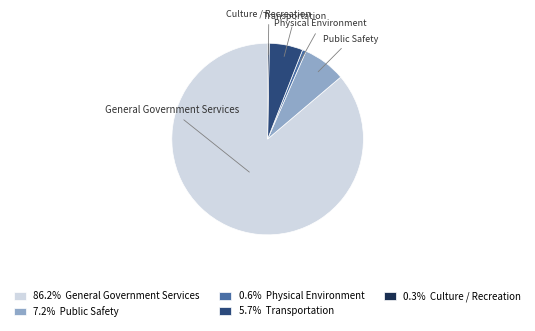

True or false: Public Safety accounts for 7% of the total.

True